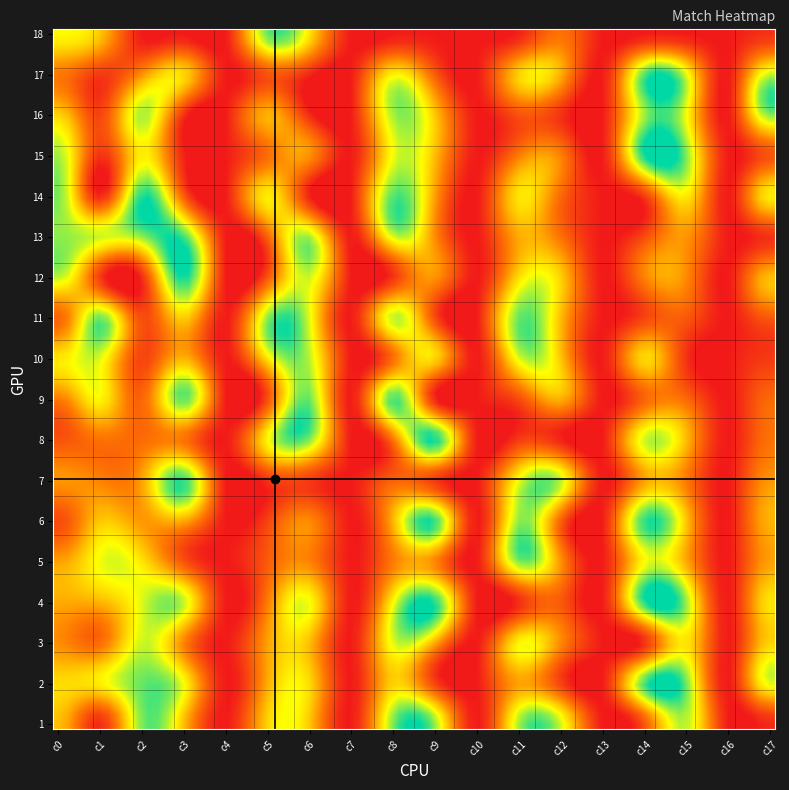

At which category is the sum across all series the highest?

8